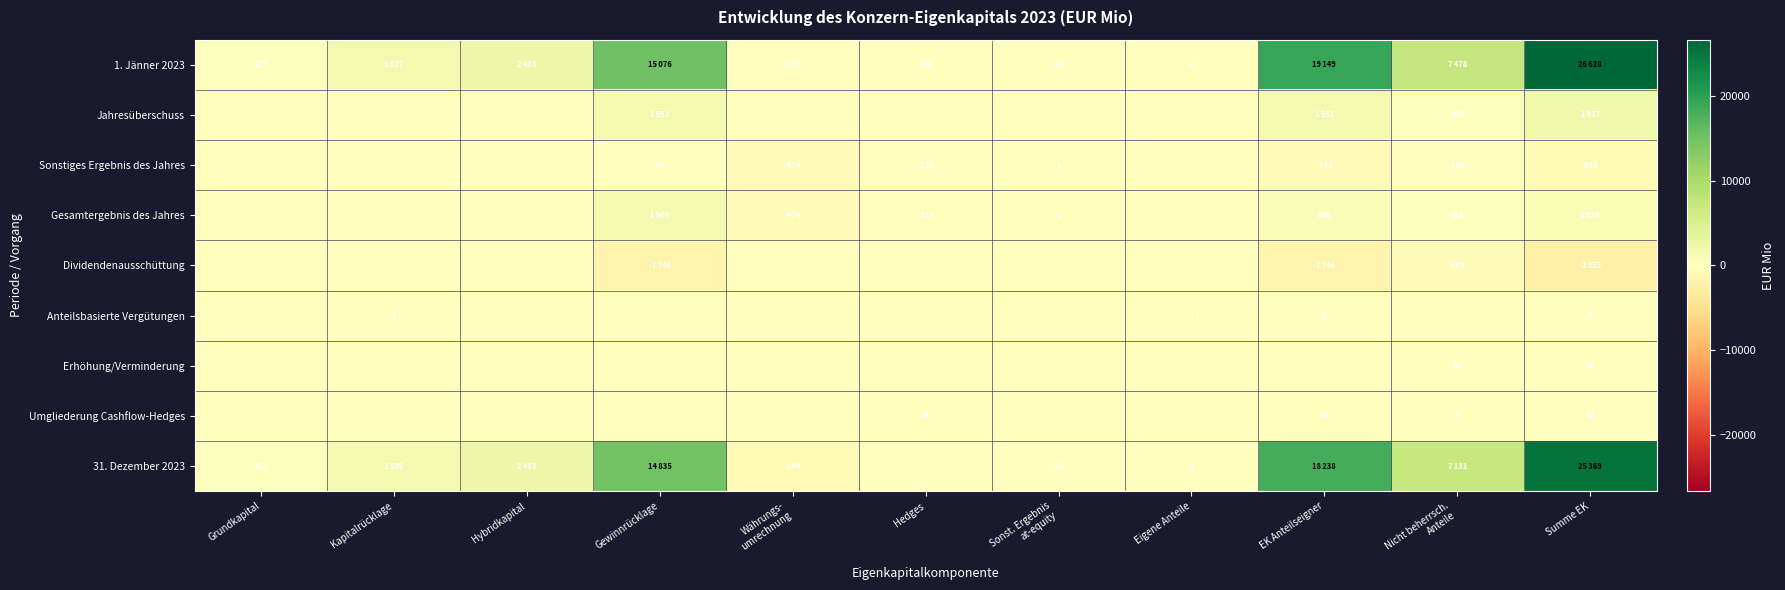

Is it true that 31. Dezember 2023 equals -2 at Eigene Anteile?

True